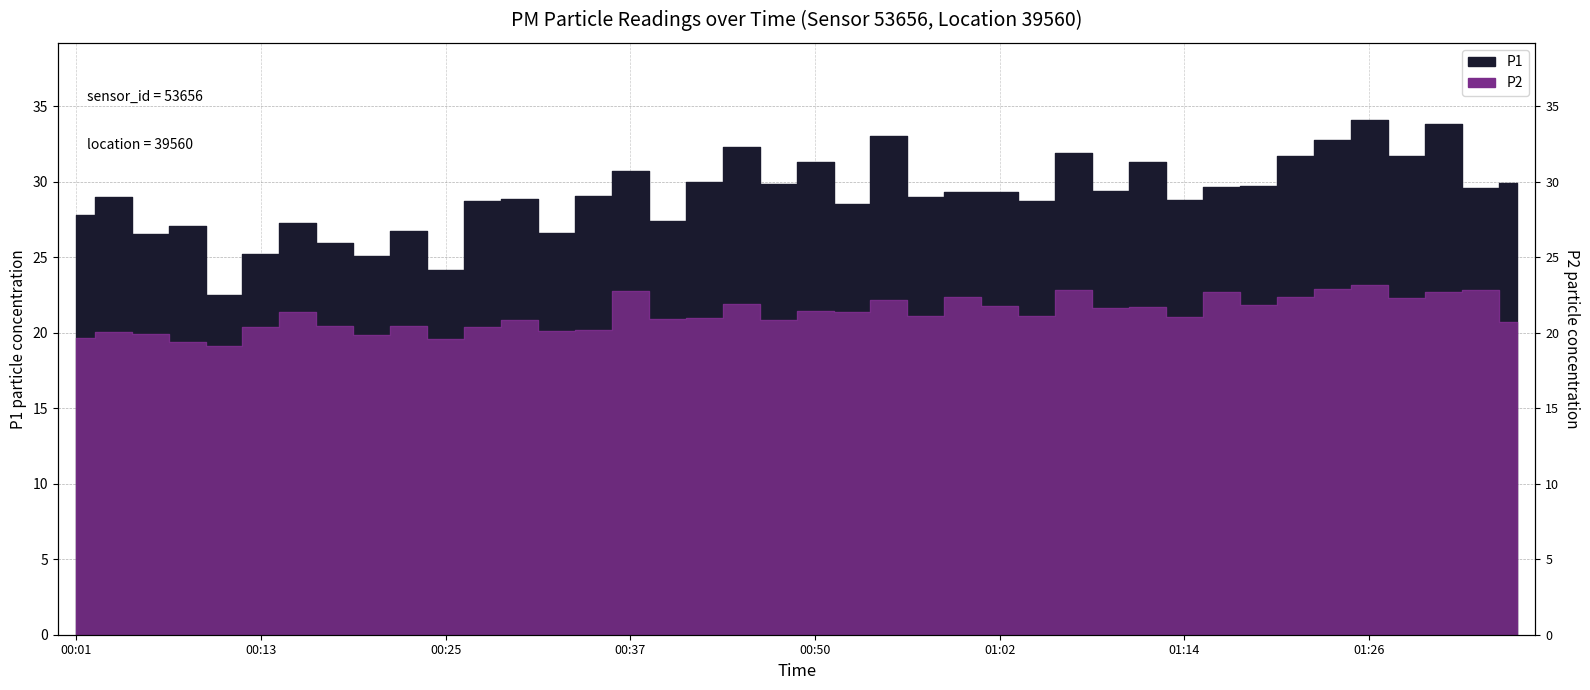

Rank the series by their maximum value, from highest to lowest.

P1, P2